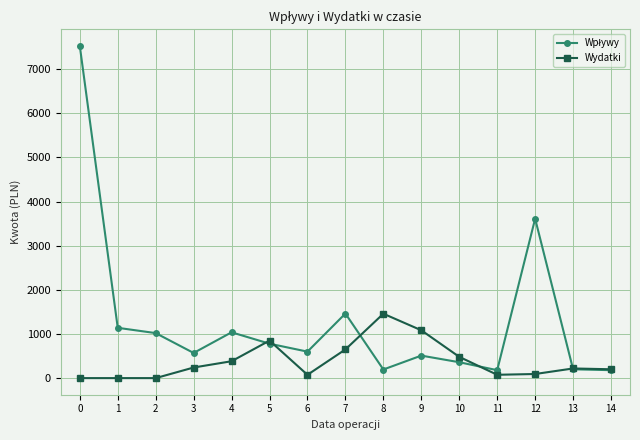

What is the approximate value of Wydatki at 9?

1084.2